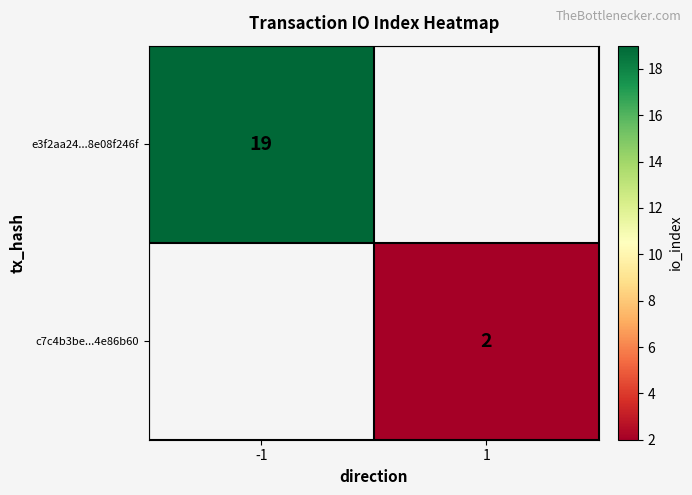

The c7c4b3be...4e86b60 series shows 3 at 1. True or false?

False